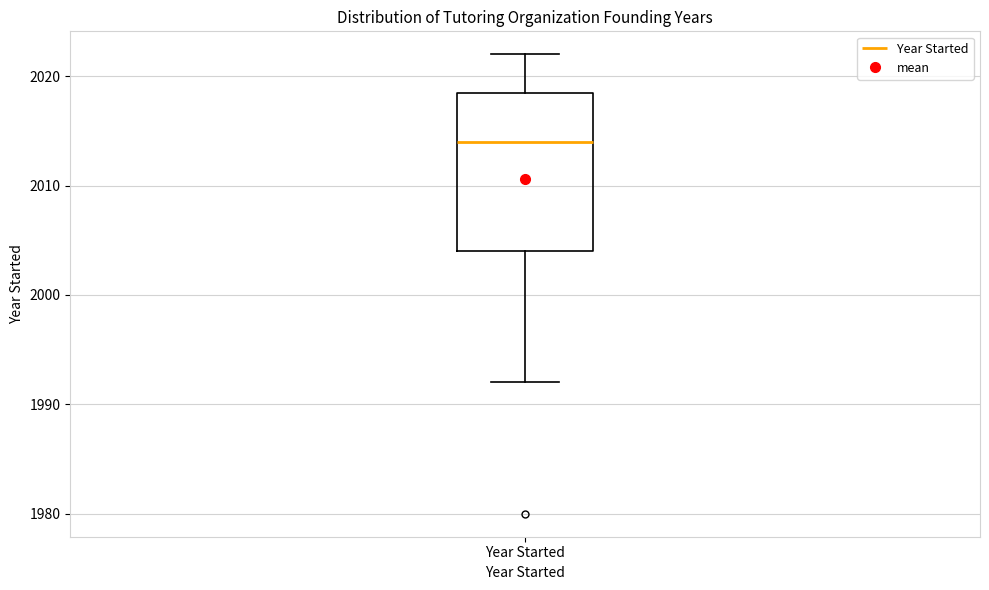

Read this box plot against the y-axis: the position of the median line, the range covered by the box, and the ends of both whiskers. The values are not printed on the chart, so give them approximately, as read against the axis.

median 2014, box 2004 to 2019, whiskers 1992 to 2022